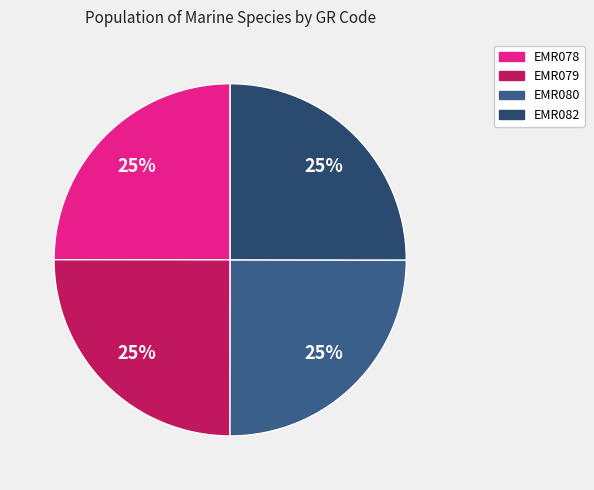

To the nearest percent, what portion does EMR079 represent?

25%